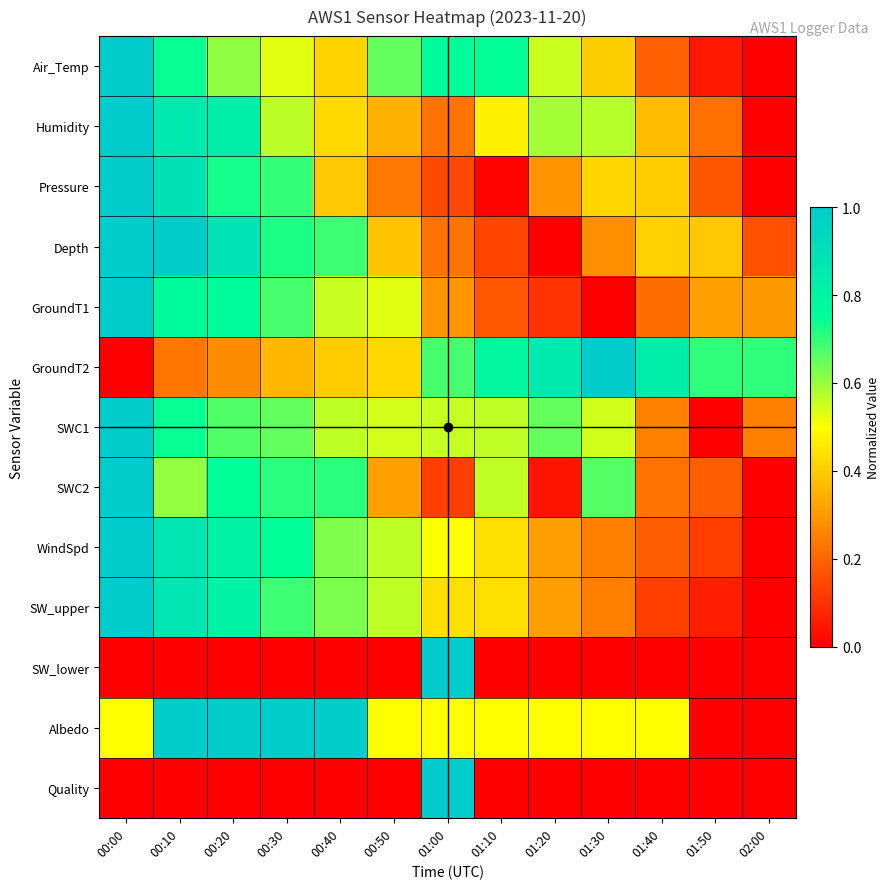

Which series has the largest total across all categories?

Albedo